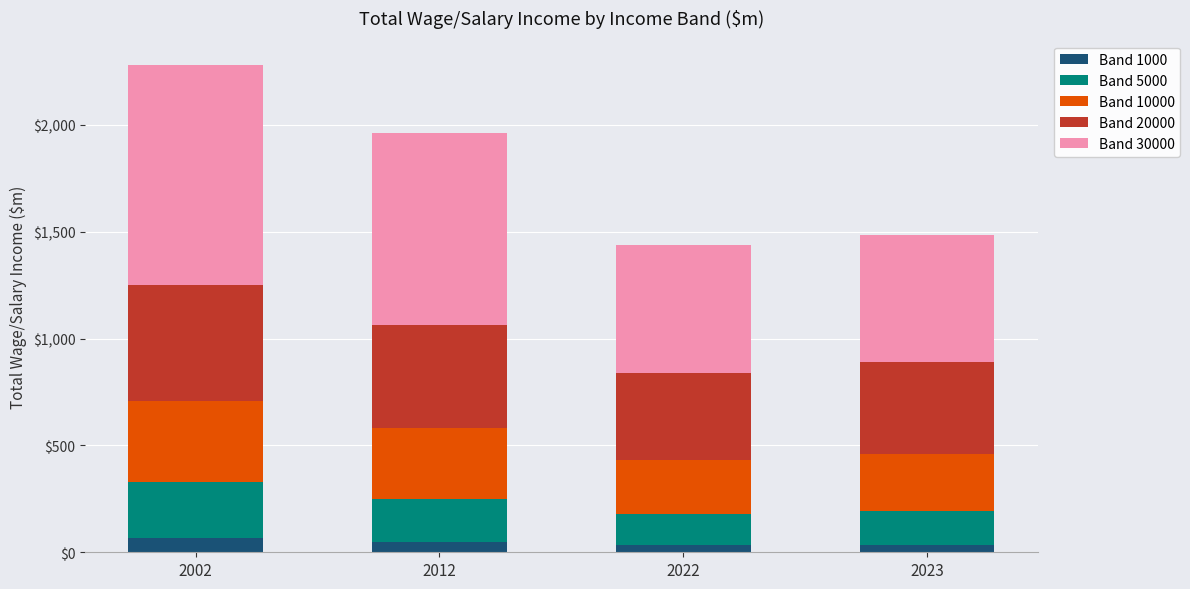

What are all the series names shown in the legend?

Band 1000, Band 5000, Band 10000, Band 20000, Band 30000